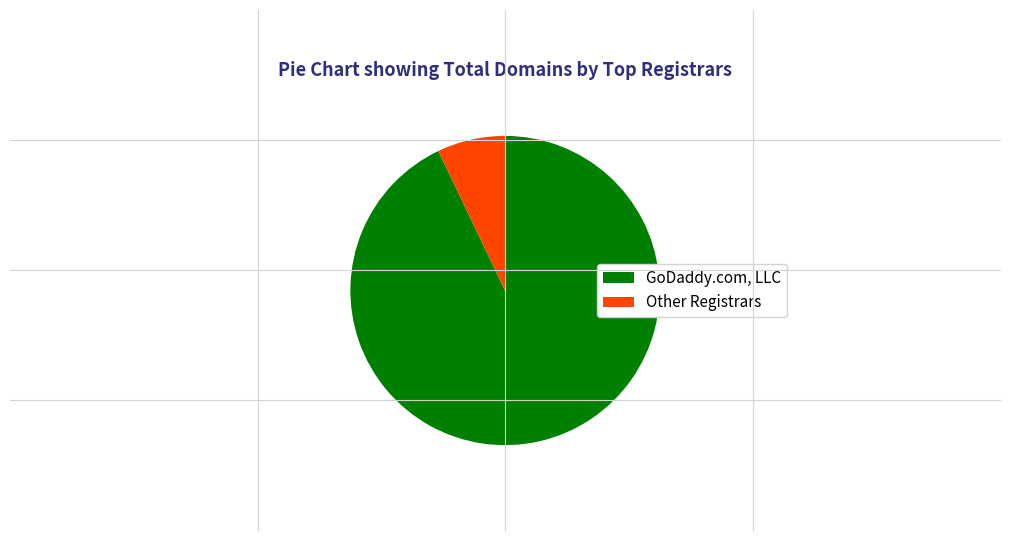

Is there a majority slice in this chart?

Yes